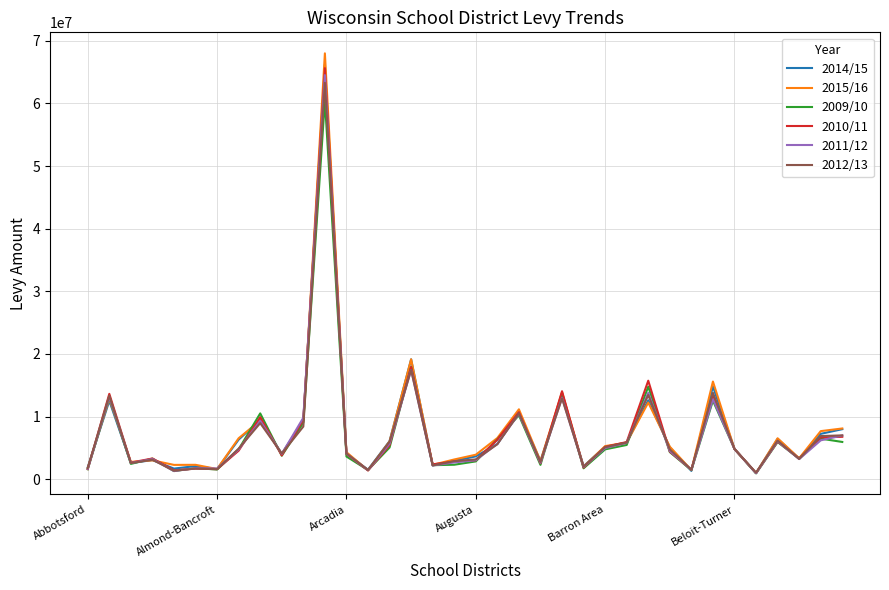

How many series are shown in this chart?

6